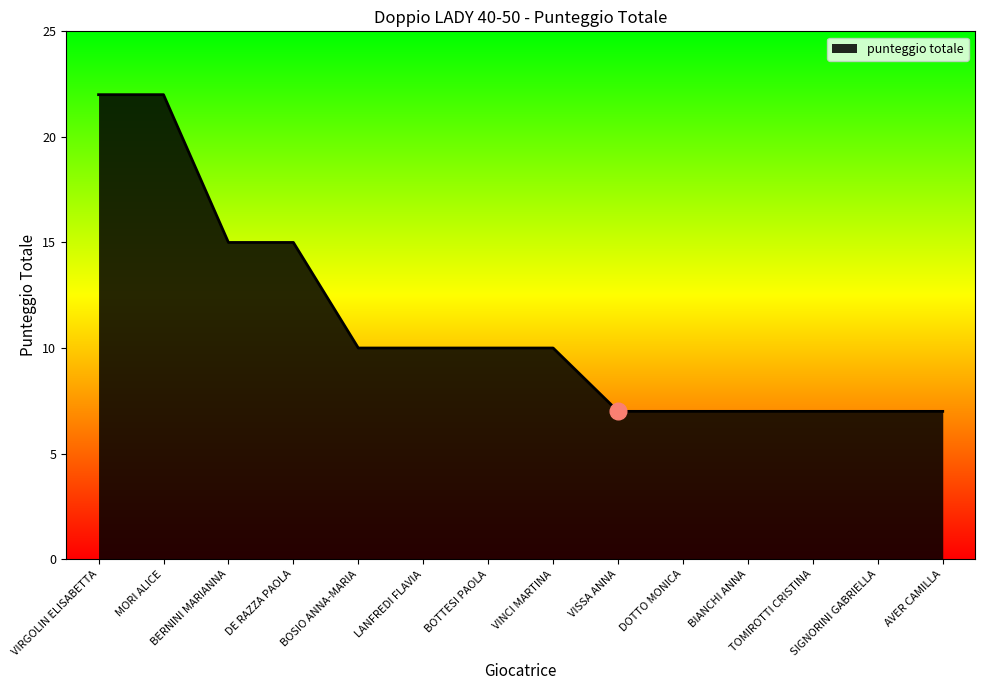

What is the change in value from DE RAZZA PAOLA to DOTTO MONICA?

-8